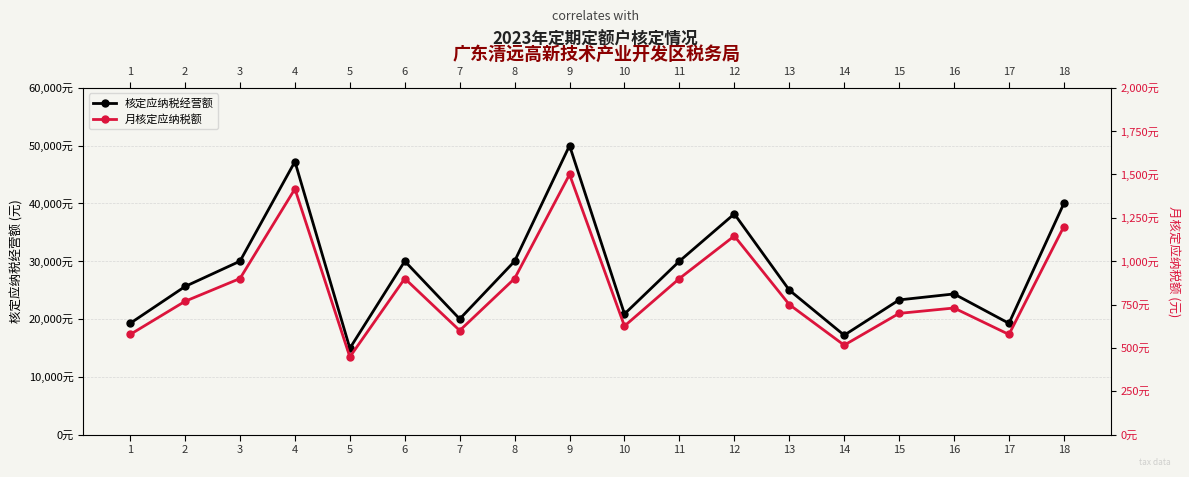

What is the sum of the 核定应纳税经营额 values at 10 and 3?

50865.4